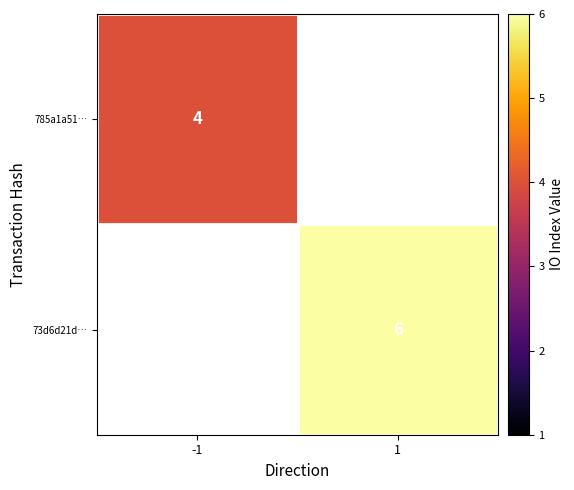

At which category does the chart reach its minimum across all series?

-1